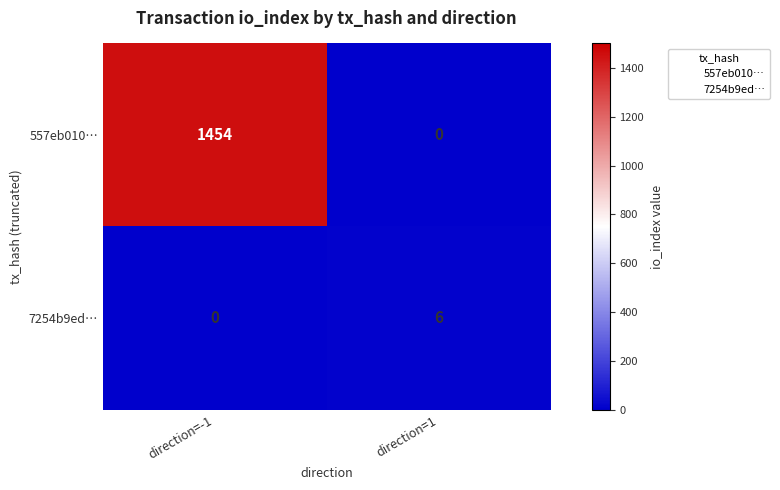

Rank the series by their maximum value, from lowest to highest.

7254b9ed…, 557eb010…